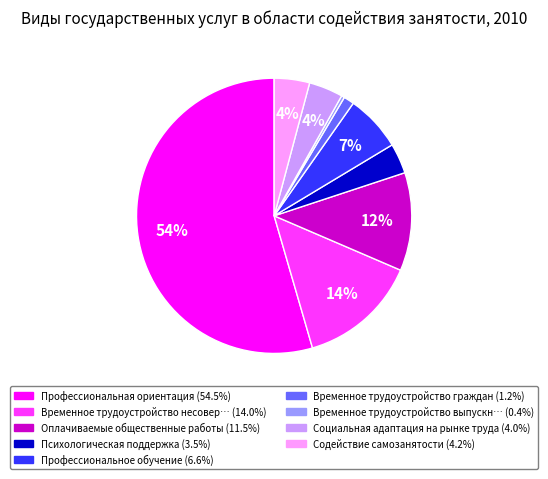

To the nearest percent, what is the difference between the largest and smallest slice percentages?

54%